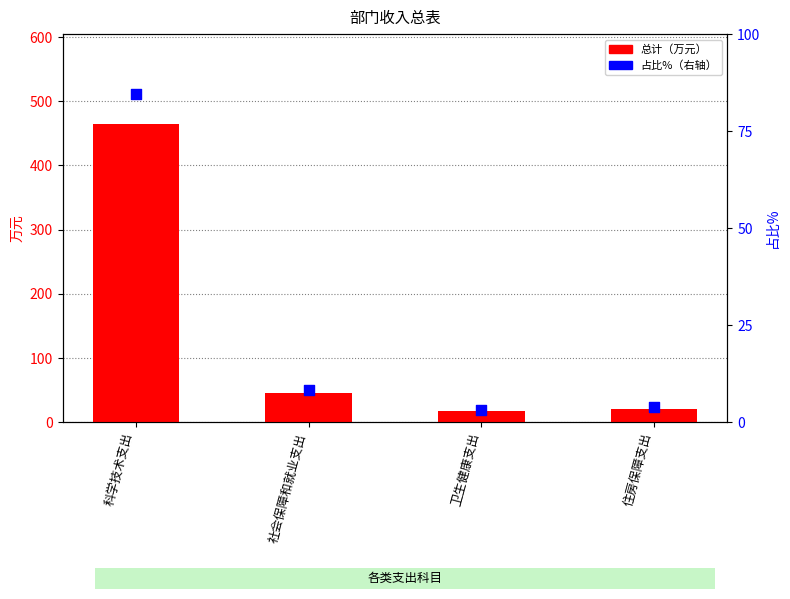

At how many categories does at least one series exceed 442?

1